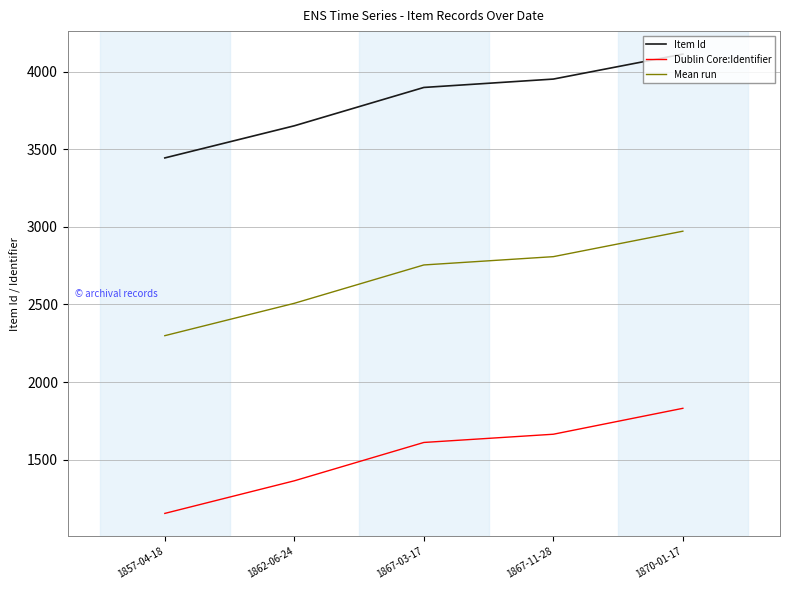

What is the average value of the Mean run series?

2668.2